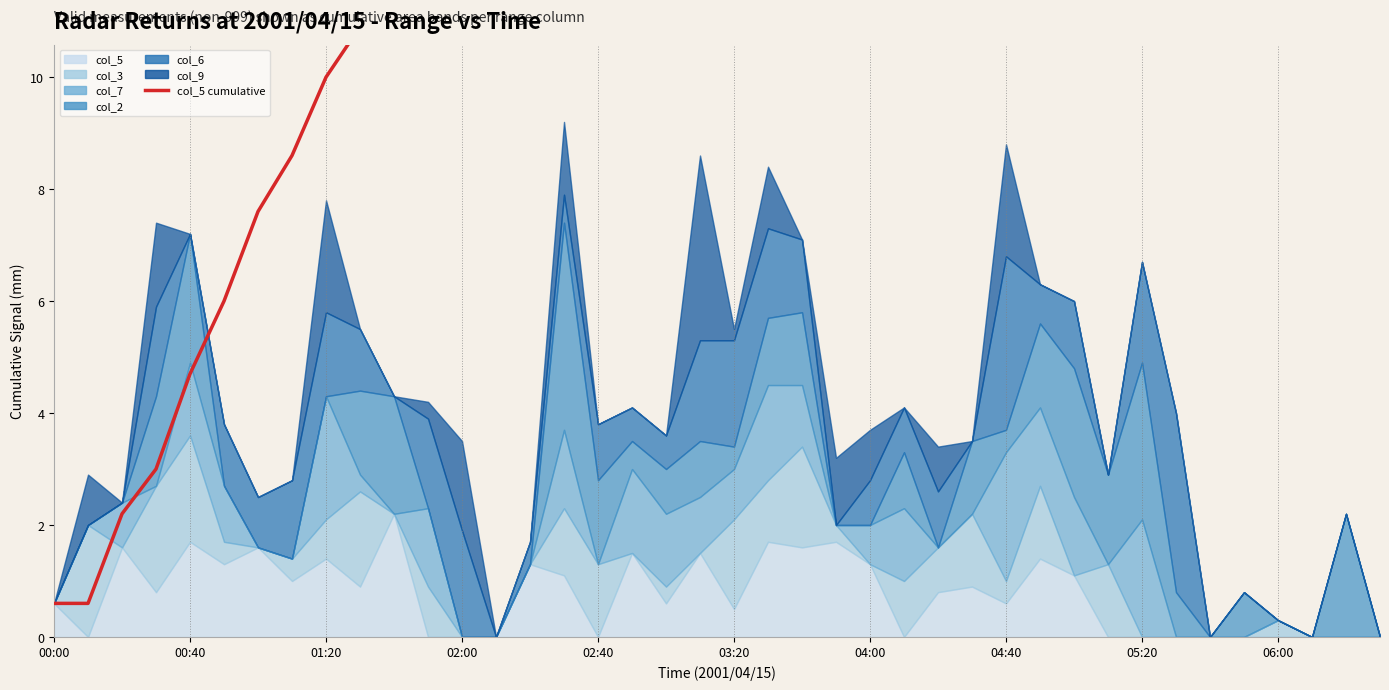

Reading left to right, extract all data points from this chart.

0.6	0.6	2.2	3.0	4.7	6.0	7.6	8.6	10.0	10.9	13.1	13.1	13.1	13.1	14.4	15.5	15.5	17.0	17.6	19.1	19.6	21.3	22.9	24.6	25.9	25.9	26.7	27.6	28.2	29.6	30.7	30.7	30.7	30.7	30.7	30.7	30.7	30.7	30.7	30.7